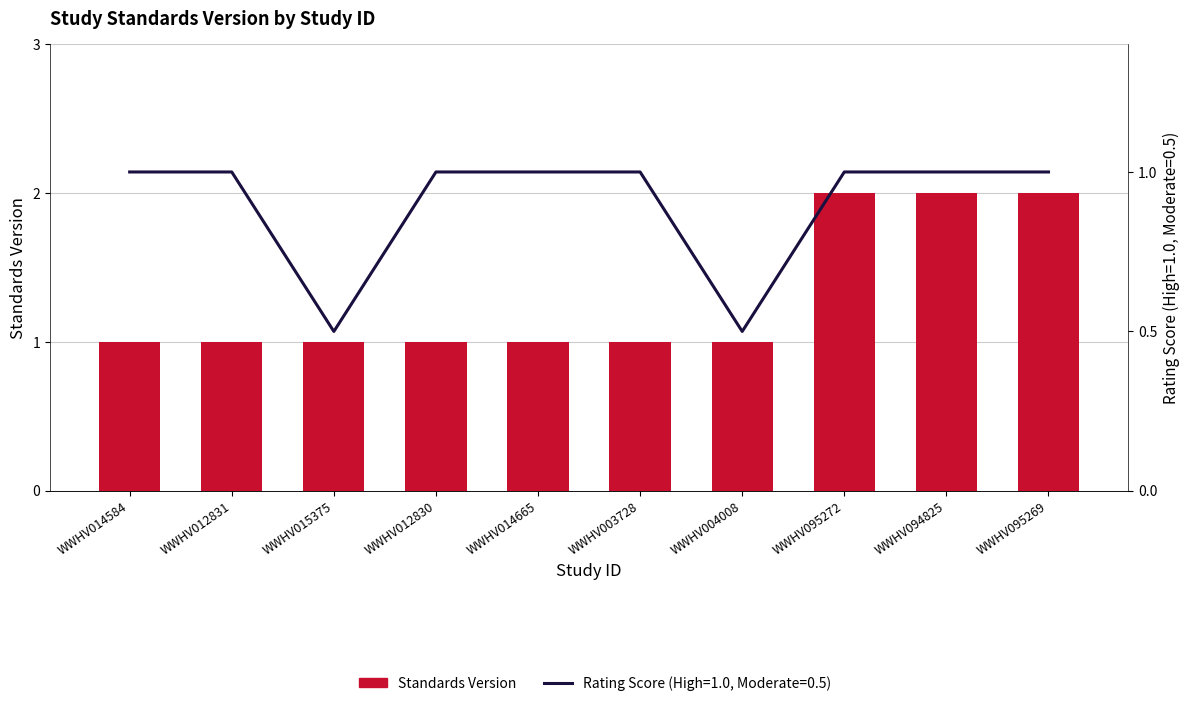

What is the ratio of the value at WWHV003728 to the value at WWHV015375?

1.0